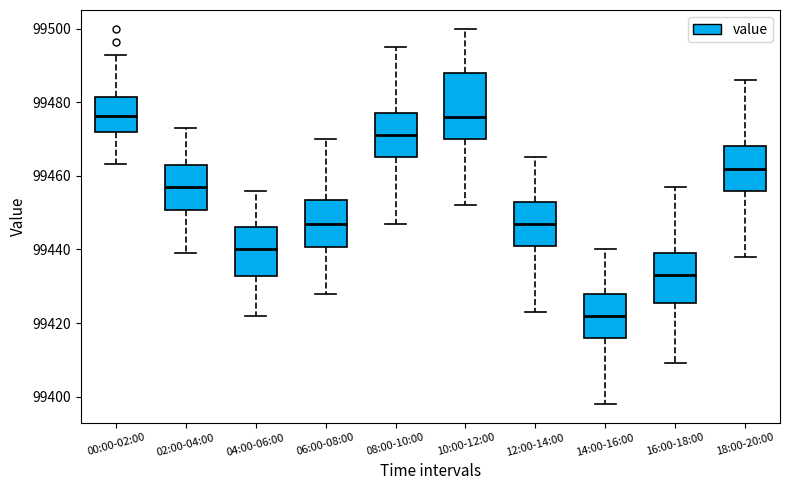

Which box's median line is the lowest?

14:00-16:00